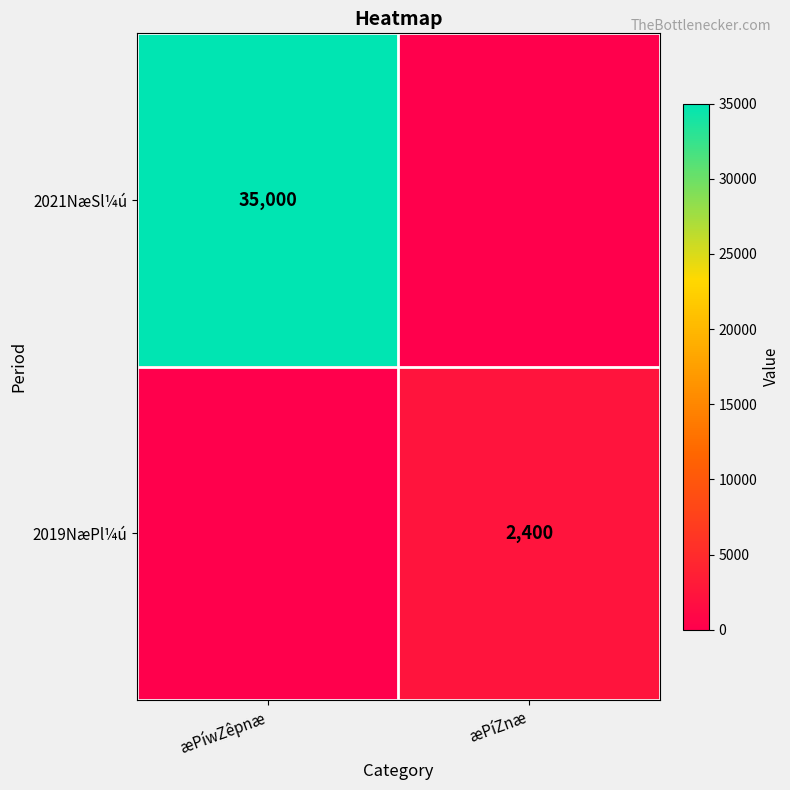

Which has a higher value, æPíwZêpnæ or æPíZnæ?

æPíwZêpnæ